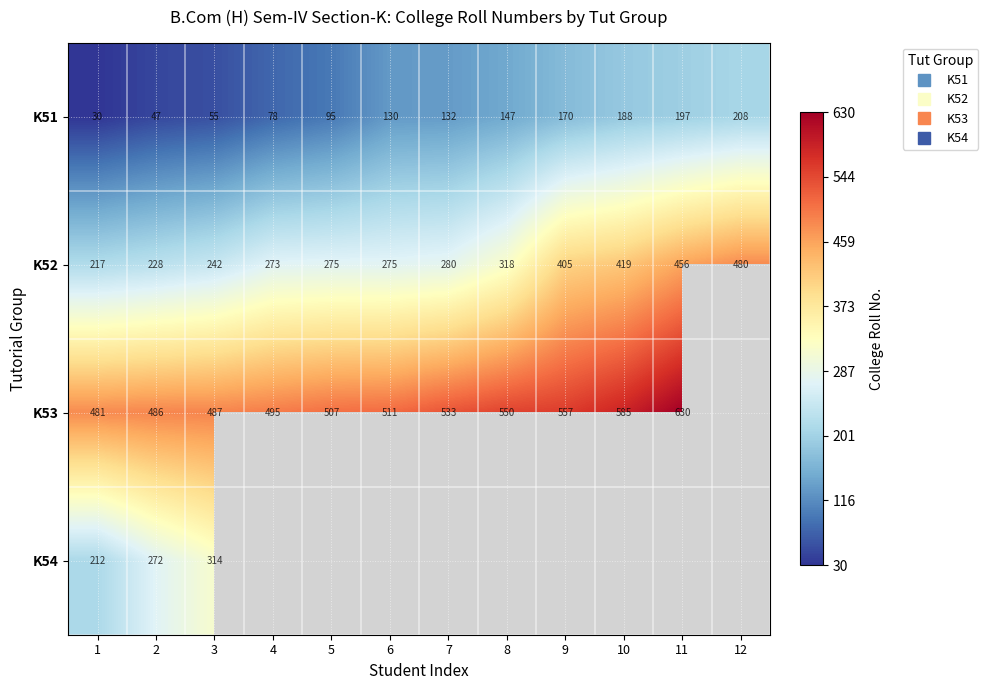

What is the difference between the maximum and minimum values in the K53 series?

149.0